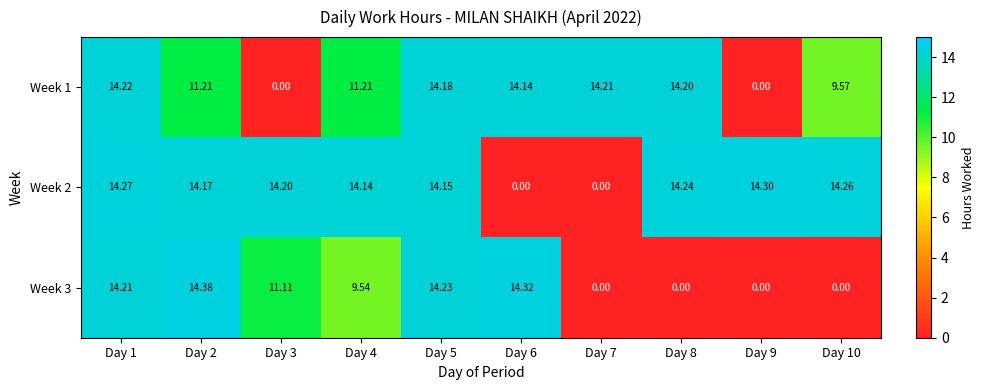

What is the total value across all series at Day 8?

28.4